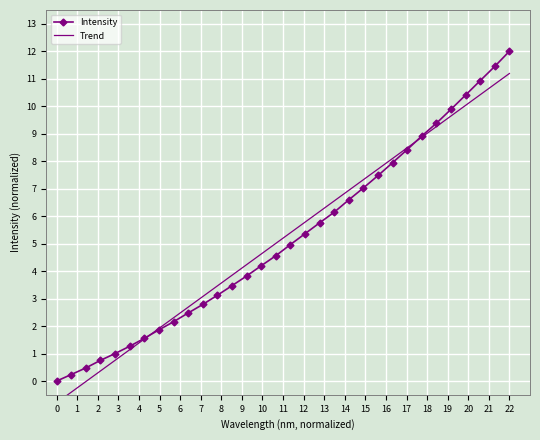

True or false: Intensity and Trend cross at least once.

True